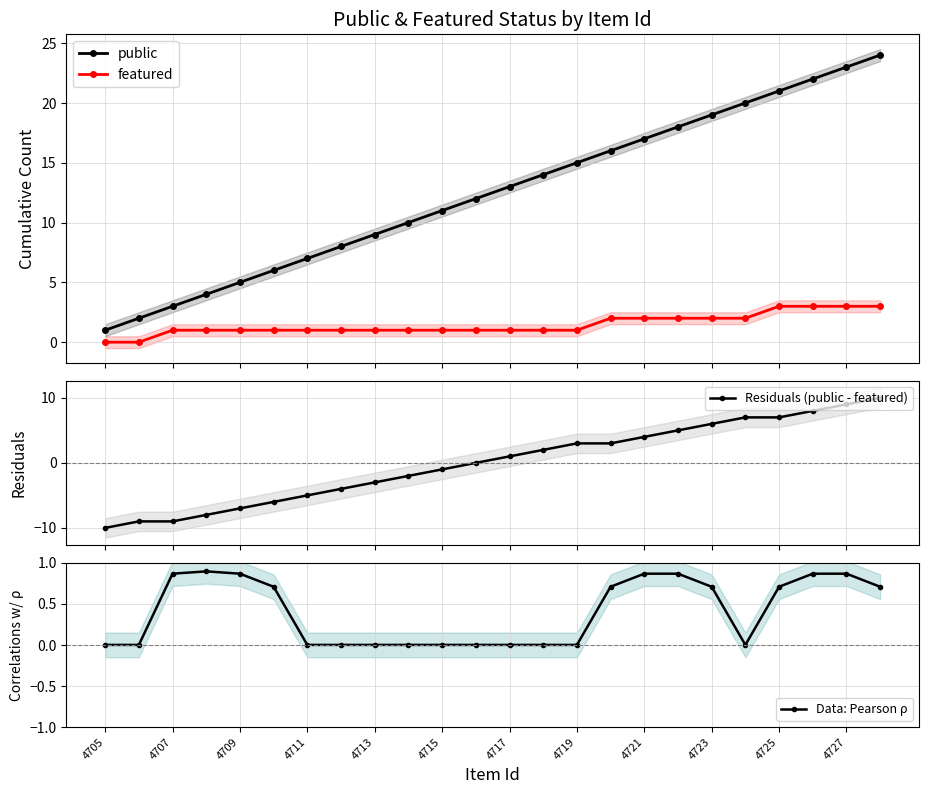

The Data: Pearson ρ series shows -0.4 at 4725. True or false?

False